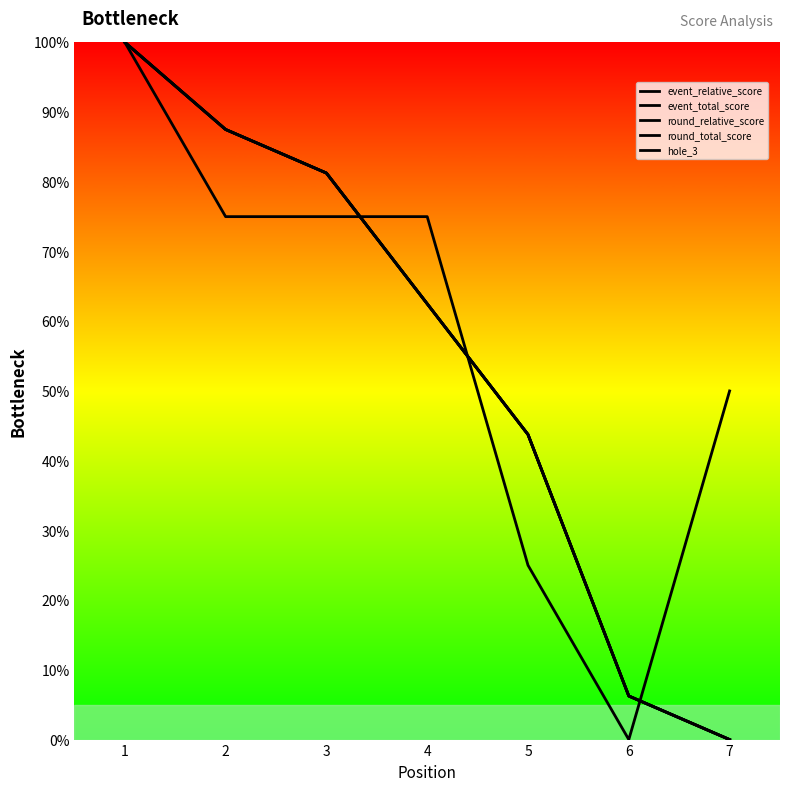

Does the chart have visible grid lines?

No